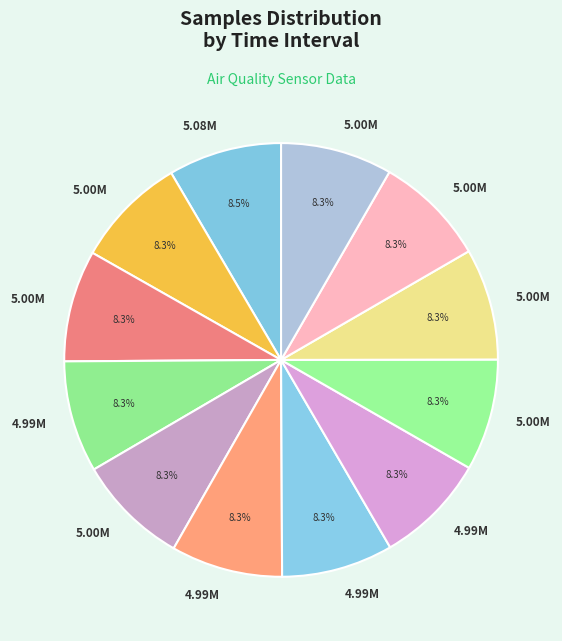

How many segments does this pie chart have?

12